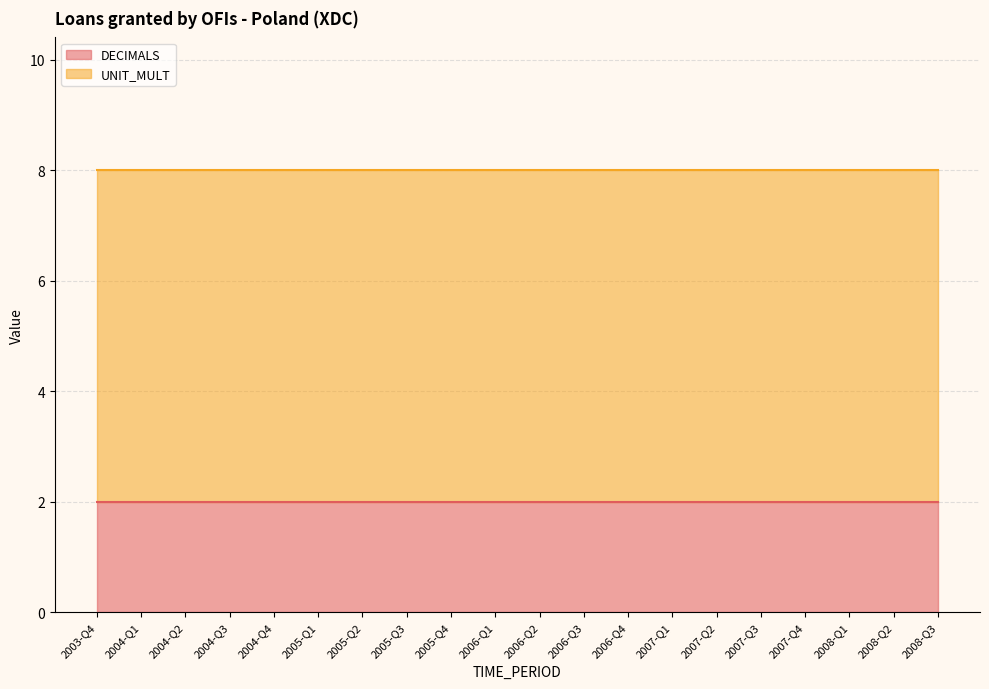

Does the chart display data point markers on the line(s)?

No